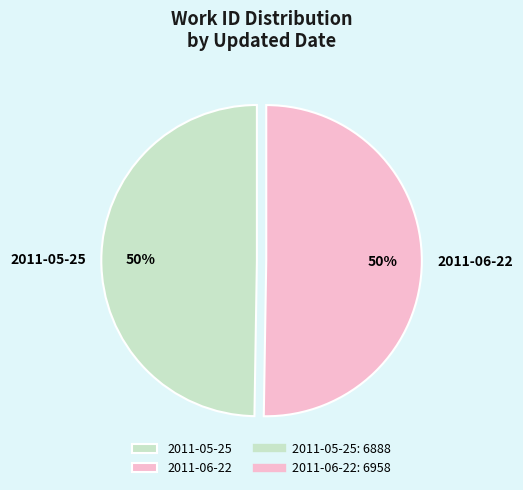

True or false: 2011-05-25 accounts for 35% of the total.

False